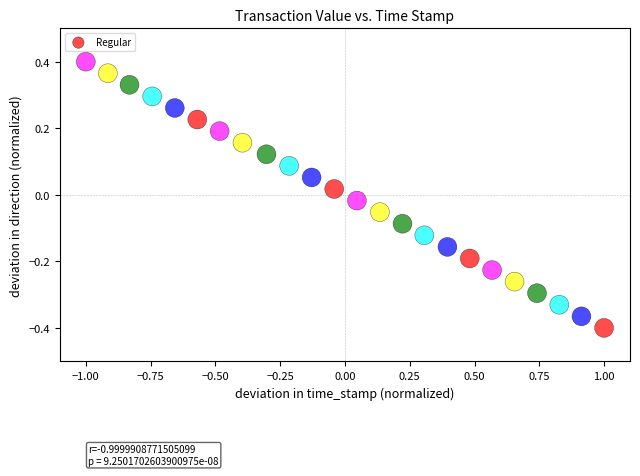

What is the range of X values (max minus min)?

2.0